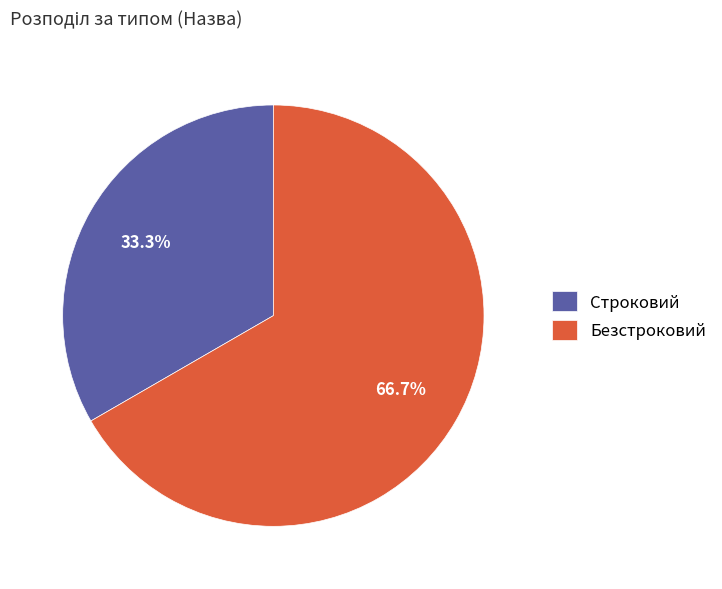

What percentage is the Строковий slice, to the nearest percent?

33%